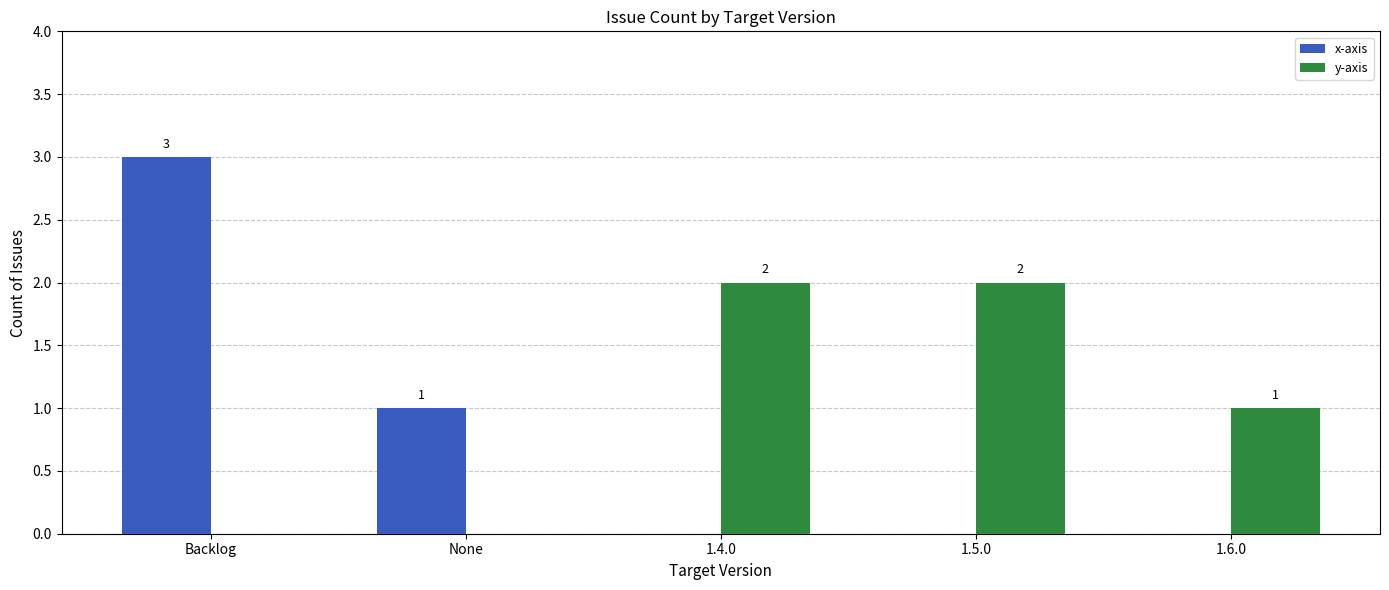

How many groups of bars are there?

5